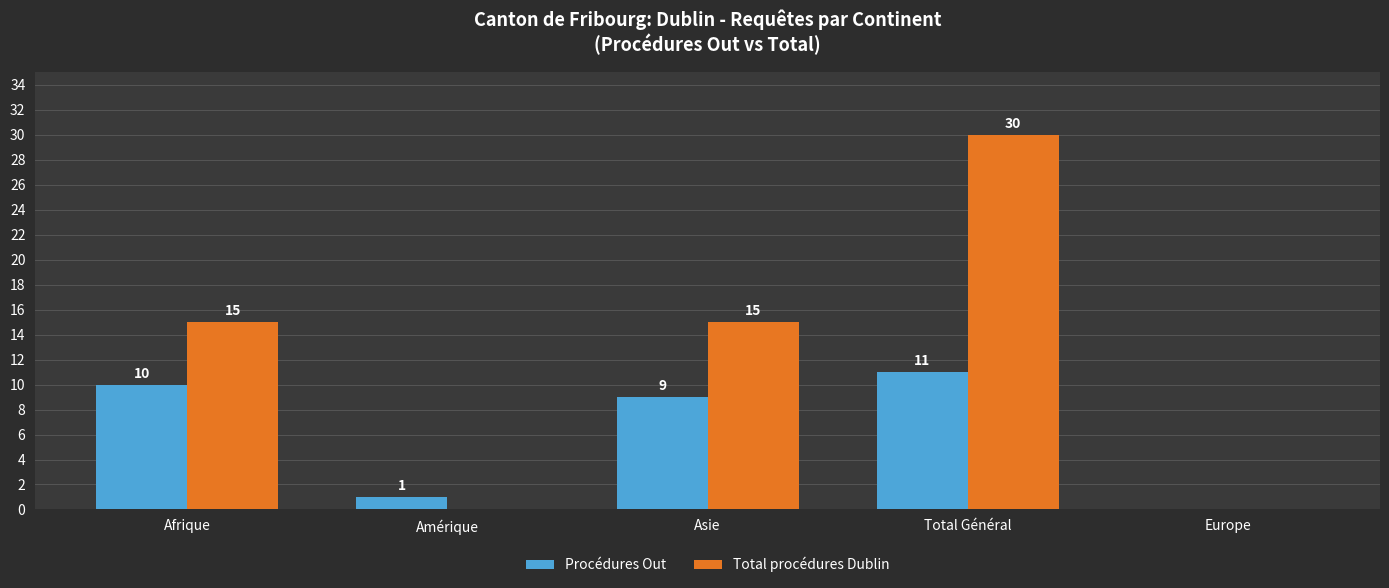

Between Afrique and Europe, which series saw the biggest shift?

Total procédures Dublin